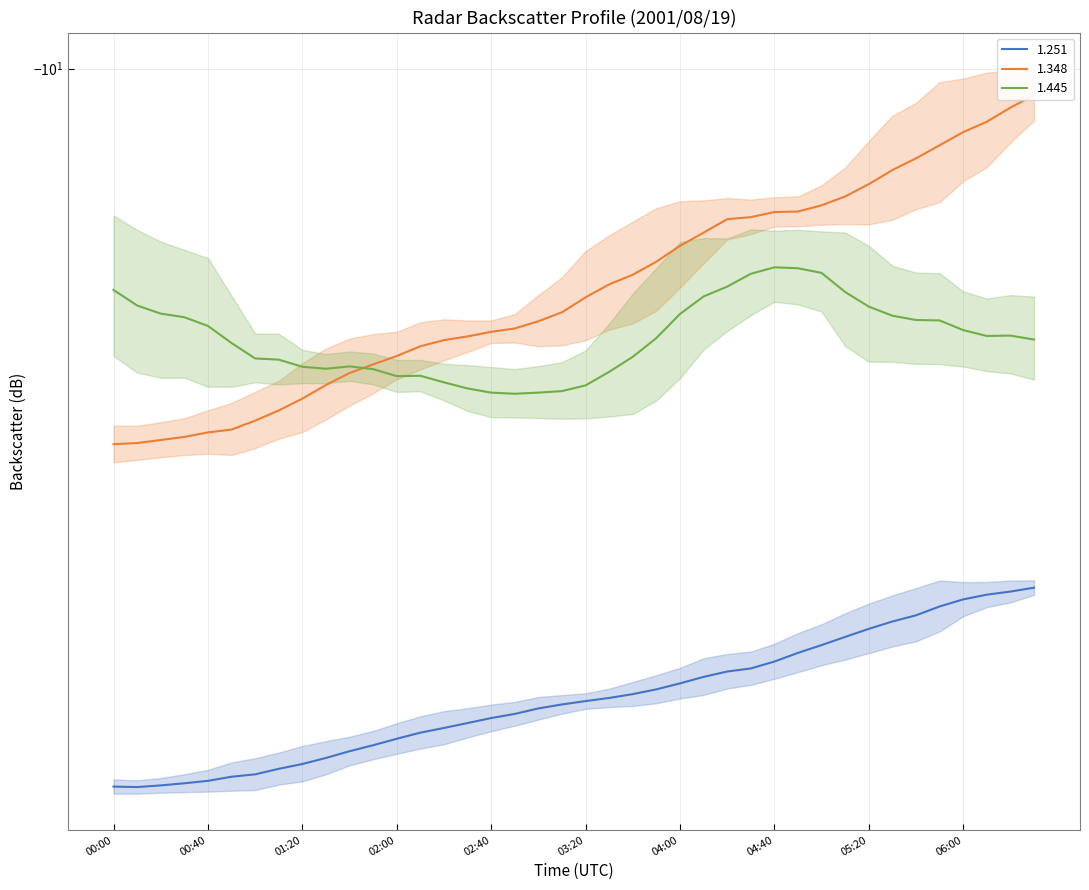

Which label corresponds to the smallest value in the chart?

00:10